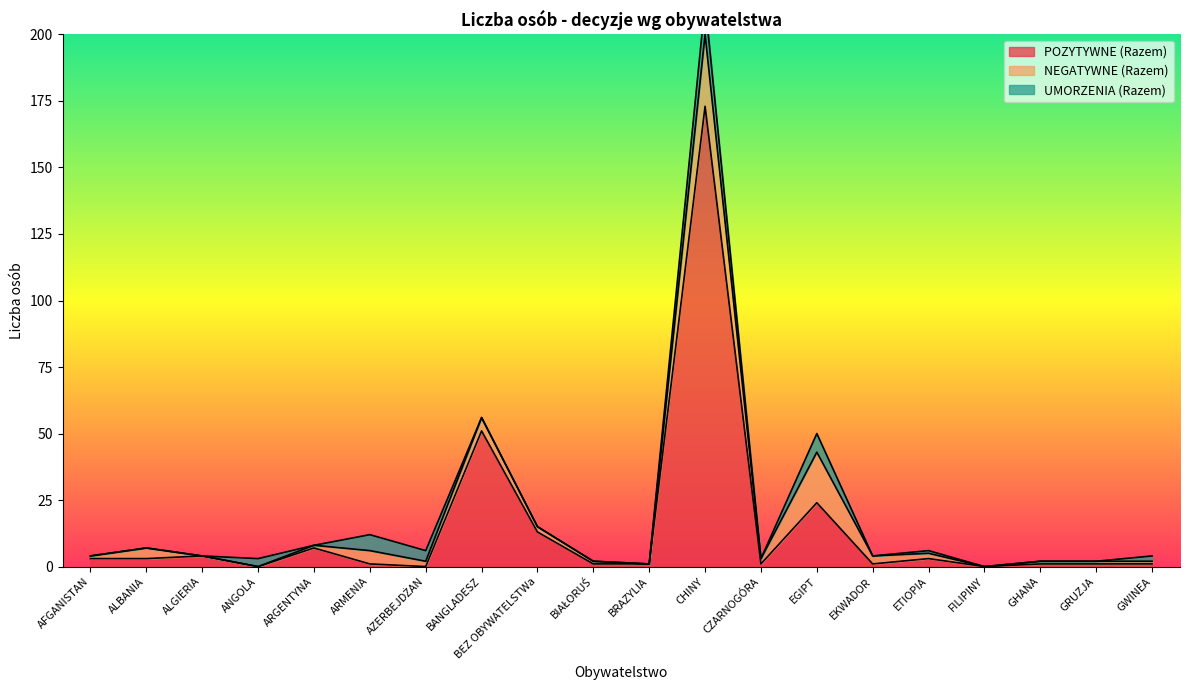

Rank the categories by POZYTYWNE (Razem) value from highest to lowest.

CHINY, BANGLADESZ, EGIPT, BEZ OBYWATELSTWa, ARGENTYNA, ALGIERIA, AFGANISTAN, ALBANIA, ETIOPIA, ARMENIA, BIAŁORUŚ, BRAZYLIA, CZARNOGÓRA, EKWADOR, GHANA, GRUZJA, GWINEA, ANGOLA, AZERBEJDŻAN, FILIPINY